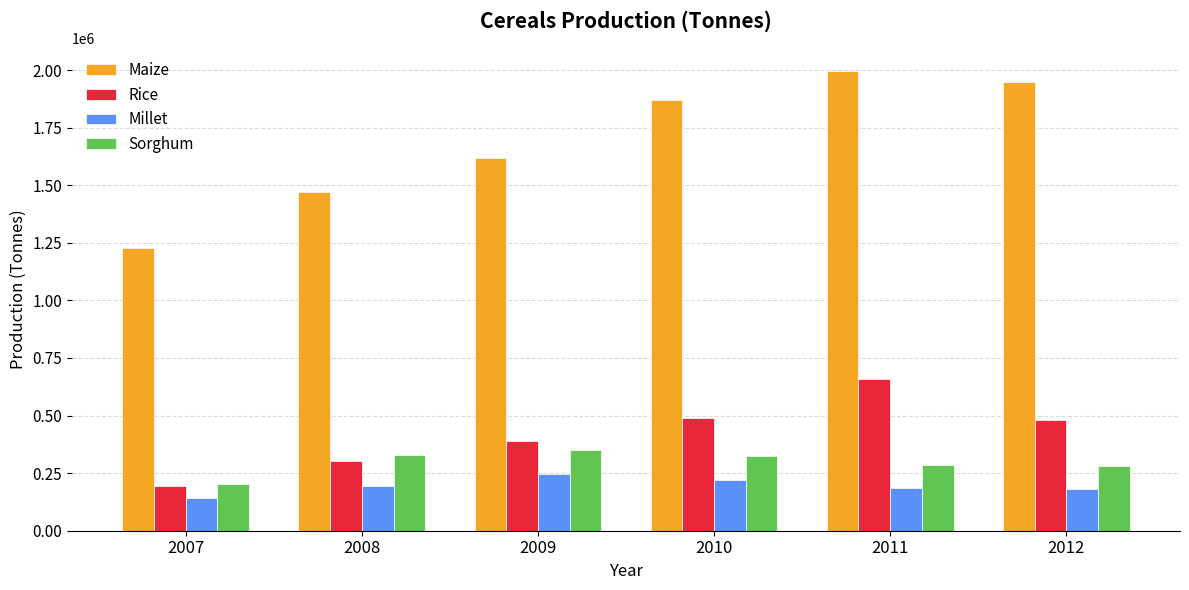

How many bars are there in total?

24